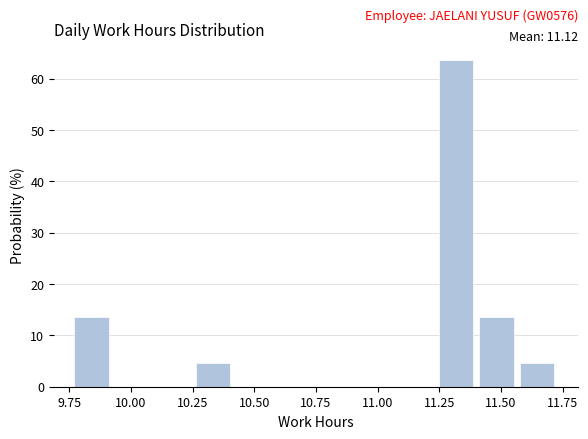

Around what value on the x-axis is the tallest bar? Give the approximate position of its centre, as read against the axis.

11.30